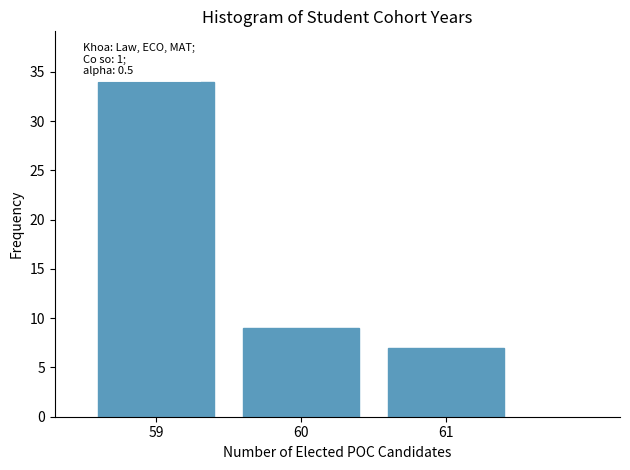

Which range on the x-axis has the tallest bar?

58.5 to 59.5